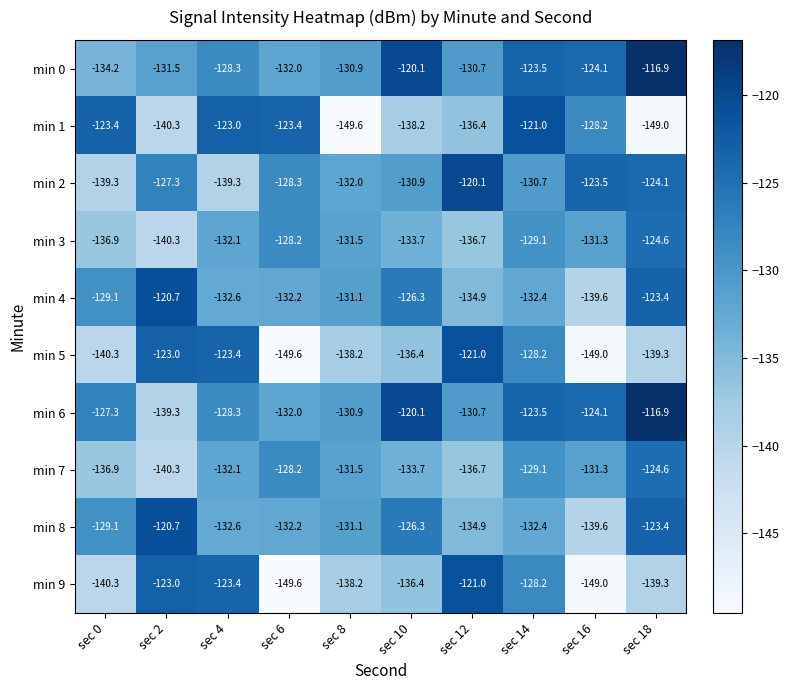

Which category has the highest value in the min 7 series?

sec 18